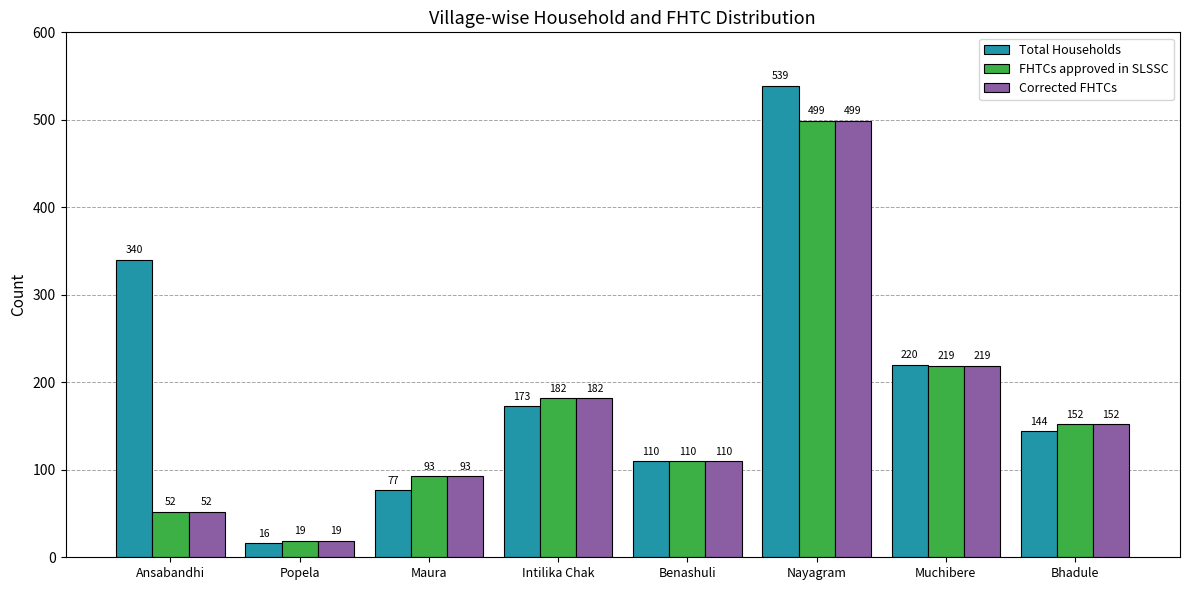

Reading left to right, extract all data points from this chart.

Total Households: Ansabandhi=340	Popela=16	Maura=77	Intilika Chak=173	Benashuli=110	Nayagram=539	Muchibere=220	Bhadule=144
FHTCs approved in SLSSC: Ansabandhi=52	Popela=19	Maura=93	Intilika Chak=182	Benashuli=110	Nayagram=499	Muchibere=219	Bhadule=152
Corrected FHTCs: Ansabandhi=52	Popela=19	Maura=93	Intilika Chak=182	Benashuli=110	Nayagram=499	Muchibere=219	Bhadule=152